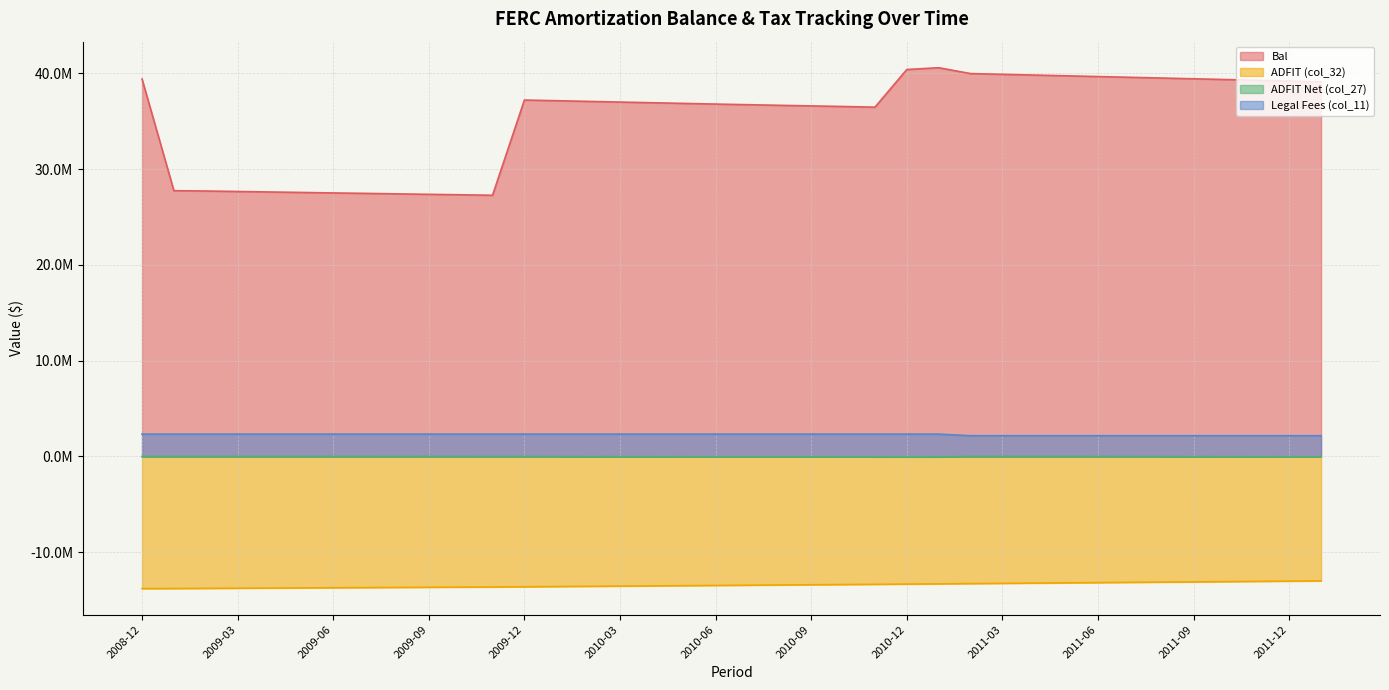

What is the difference between the maximum and minimum values in the Bal series?

13312809.8